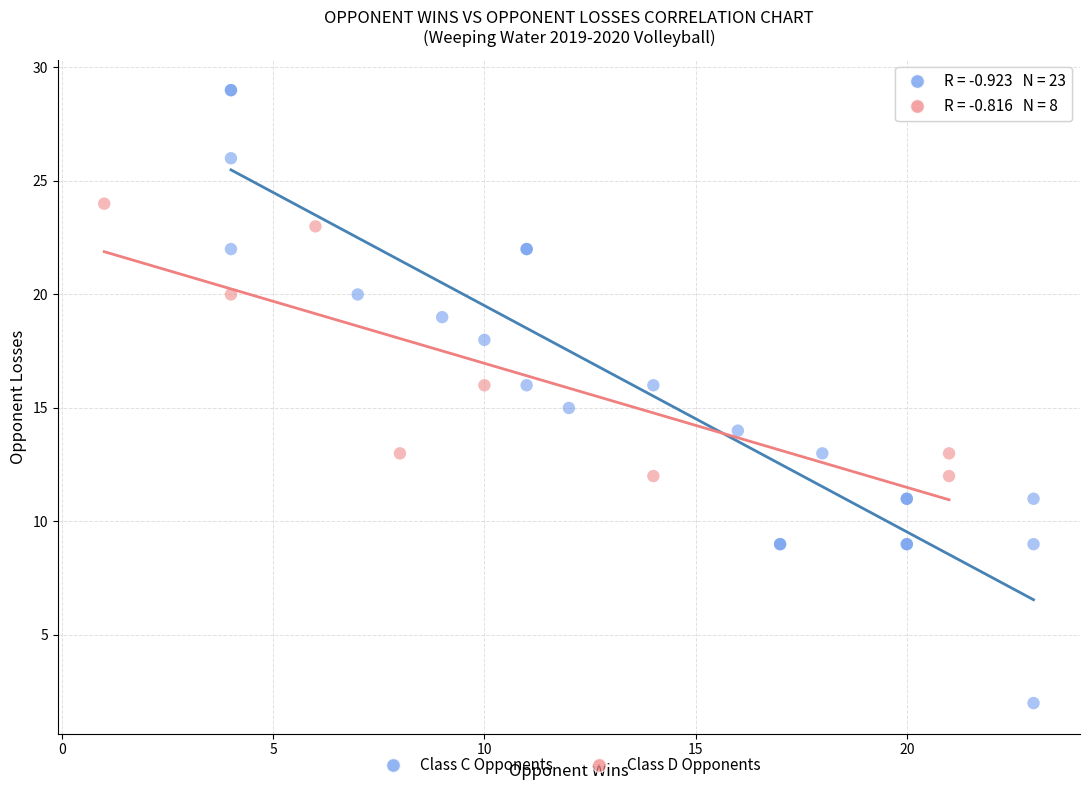

Which series has the widest spread of Y values?

Class C Opponents